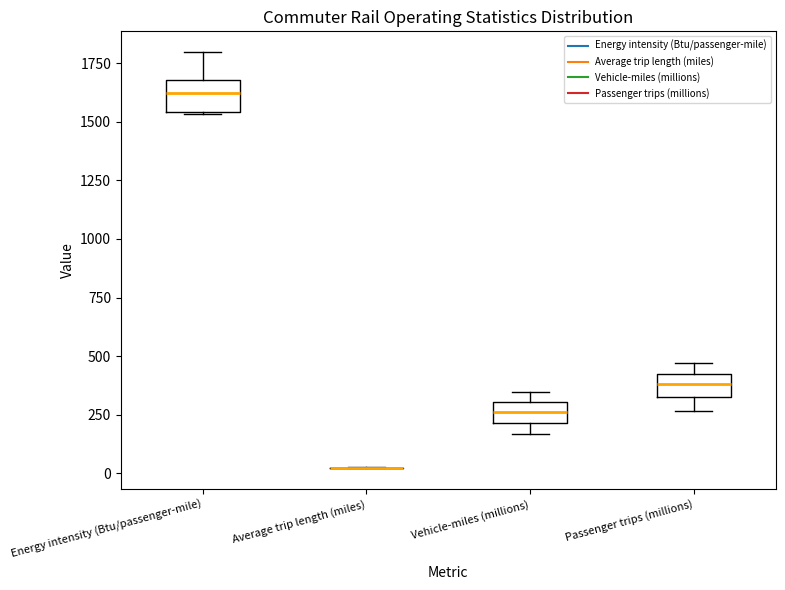

Where is the lower edge of the box for Passenger trips (millions) on the y-axis? The values are not printed on the chart, so give them approximately, as read against the axis.

350